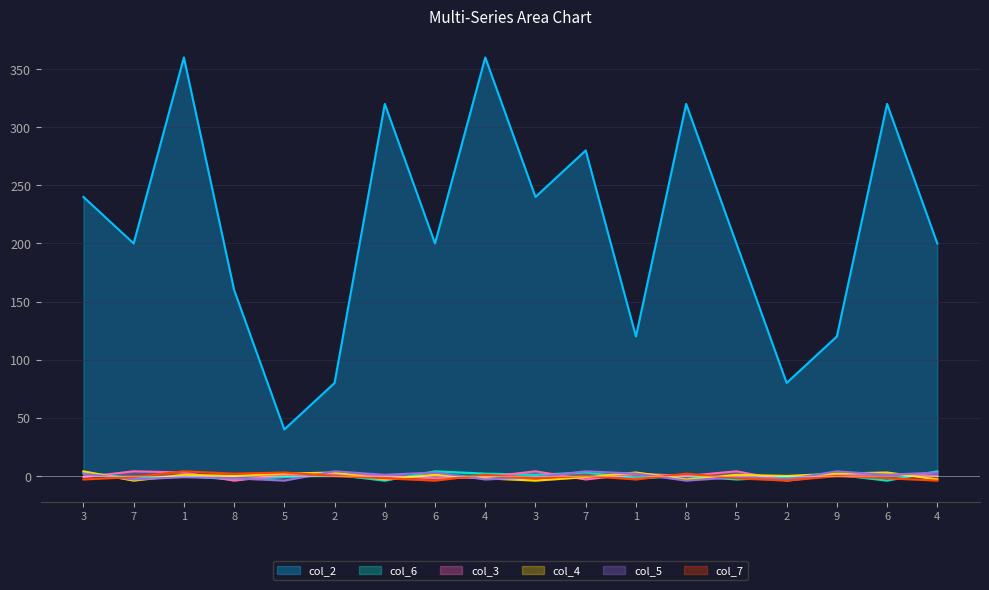

What is the label of the 8th point from the left?

6